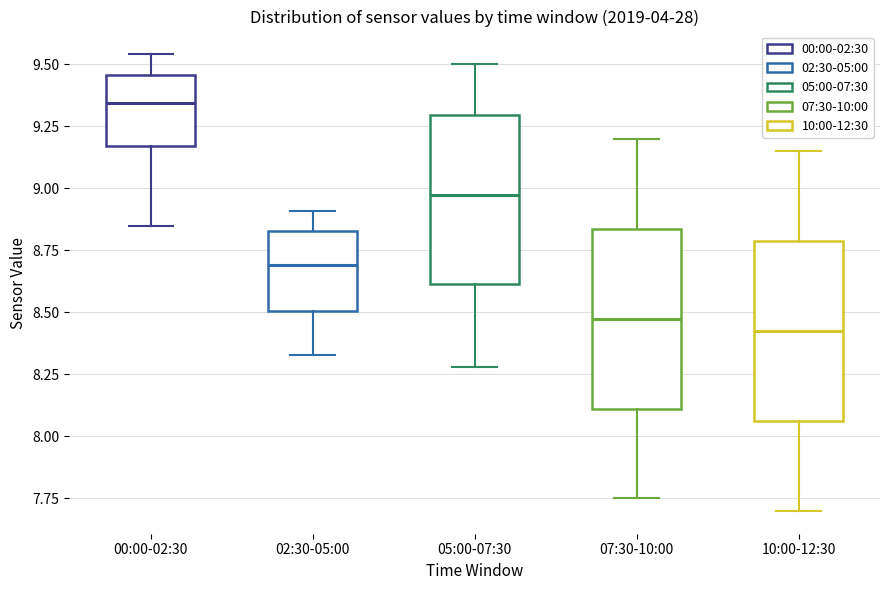

Reading left to right, read every box against the y-axis: the position of its median line, the range the box covers, and the ends of its whiskers. The values are not printed on the chart, so give them approximately, as read against the axis.

00:00-02:30: median 9.35, box 9.15 to 9.45, whiskers 8.85 to 9.55
02:30-05:00: median 8.70, box 8.50 to 8.85, whiskers 8.35 to 8.90
05:00-07:30: median 9.00, box 8.60 to 9.30, whiskers 8.30 to 9.50
07:30-10:00: median 8.50, box 8.10 to 8.85, whiskers 7.75 to 9.20
10:00-12:30: median 8.45, box 8.05 to 8.80, whiskers 7.70 to 9.15